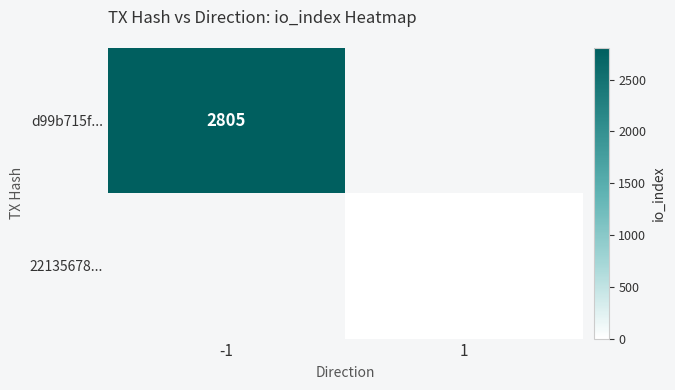

The value of 22135678... at 1 is 9. True or false?

True